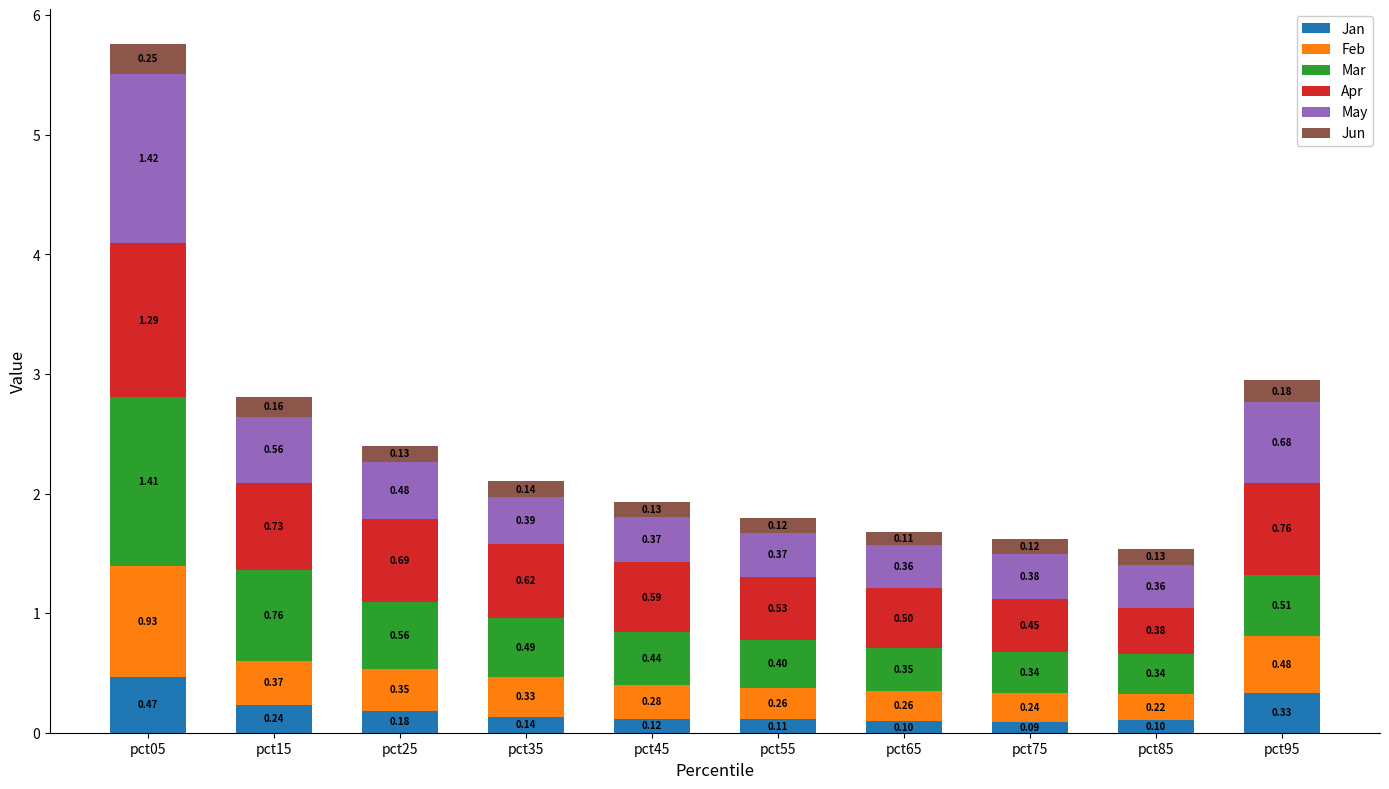

At which label is Jan closest to 0?

pct75